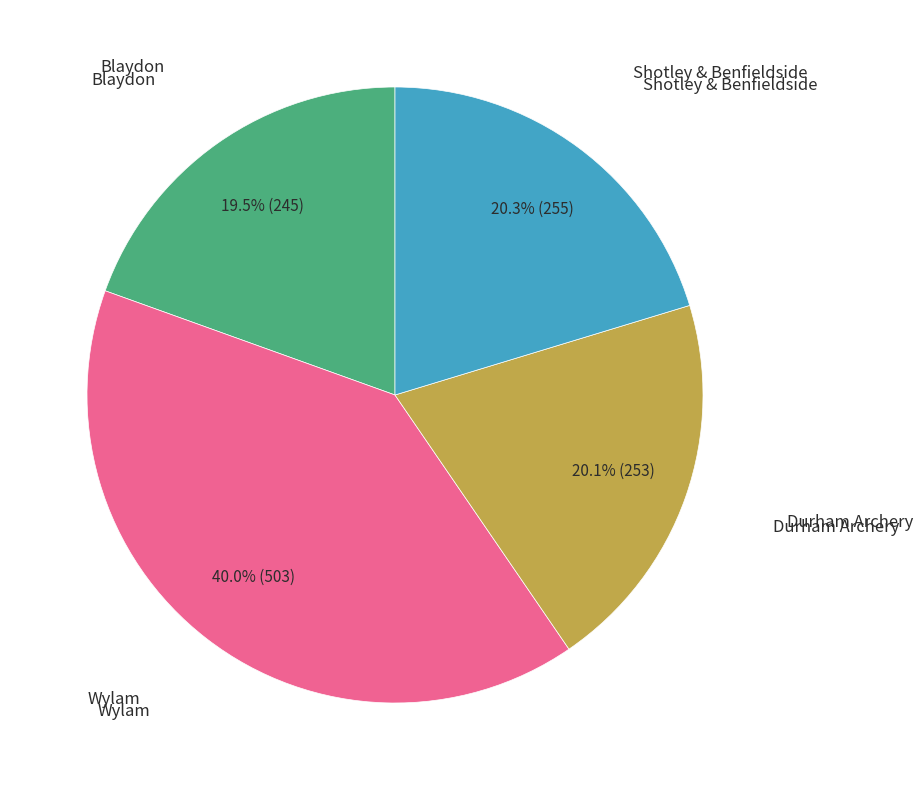

Does any single category account for the majority?

No